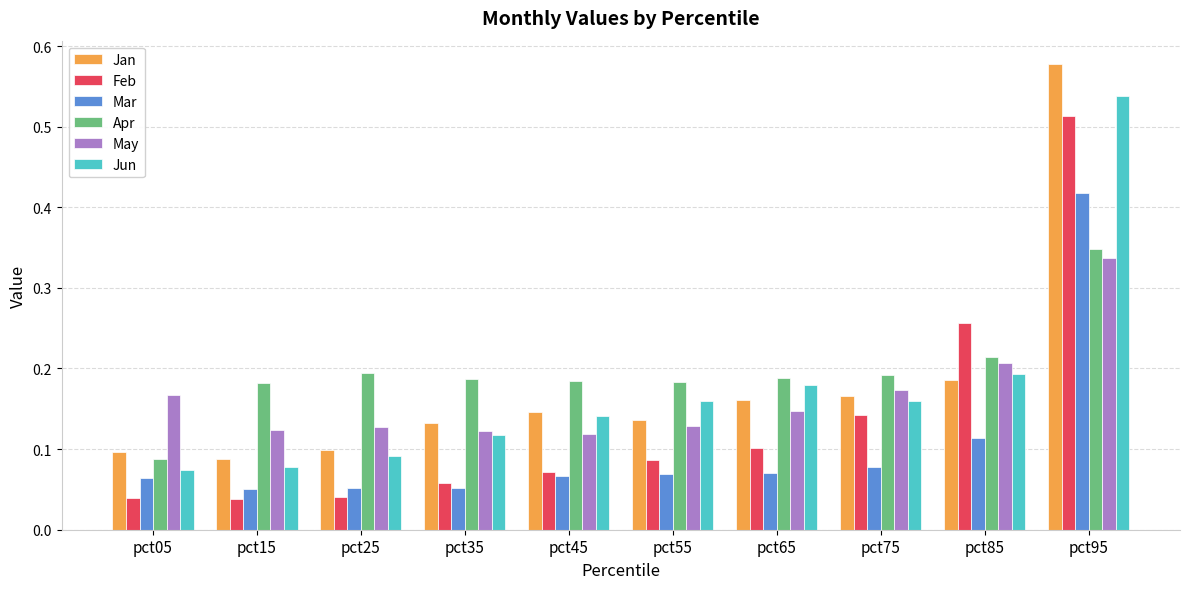

Are the bars horizontal?

No